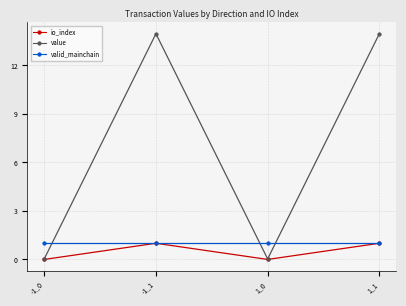

What are all the series names shown in the legend?

io_index, value, valid_mainchain